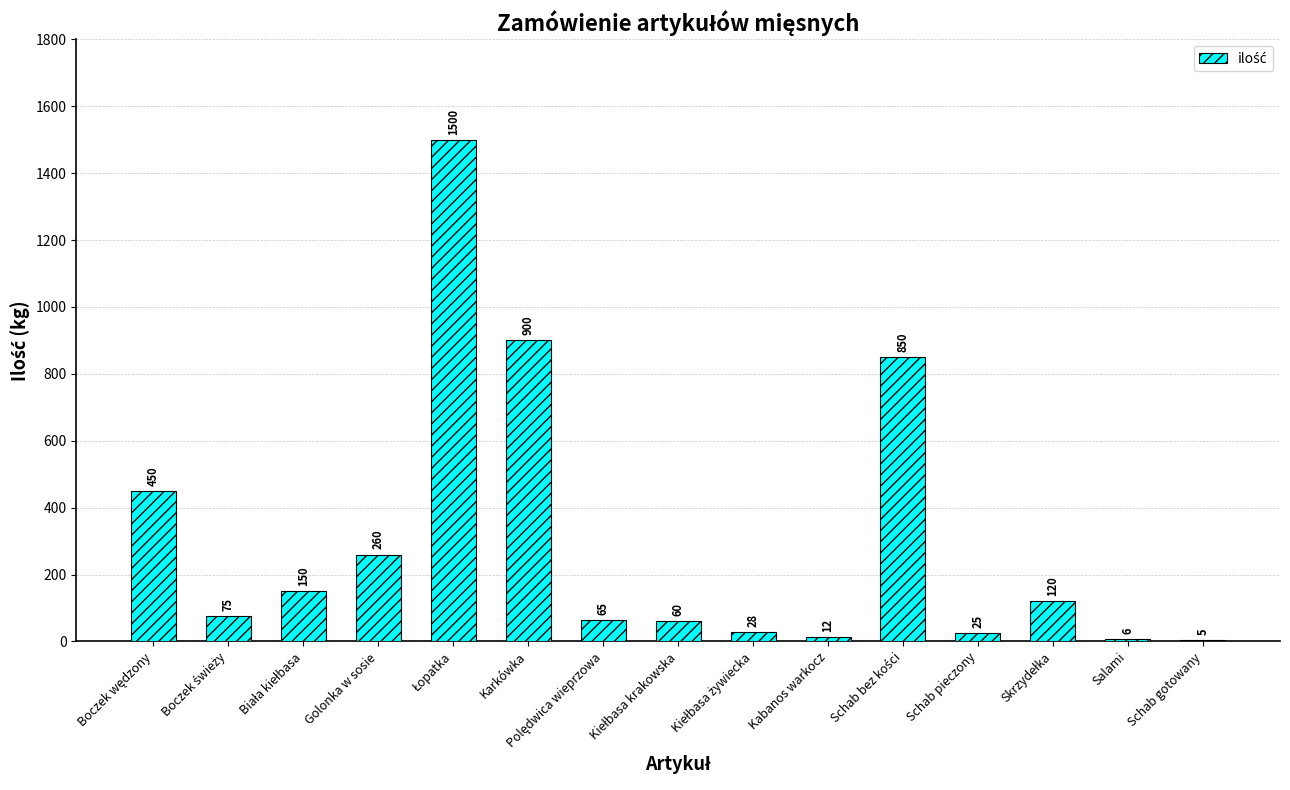

What is the sum of all values?

4506